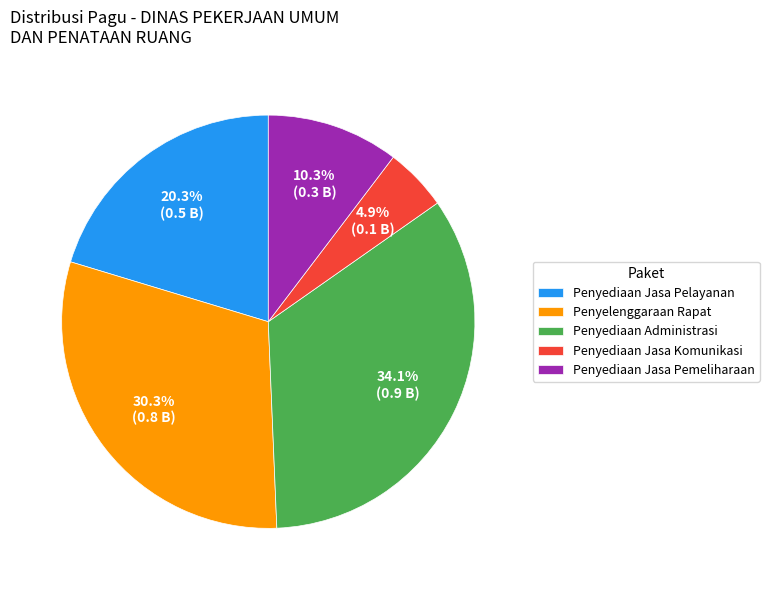

Does Penyediaan Jasa Pemeliharaan account for over 50% of the chart?

No